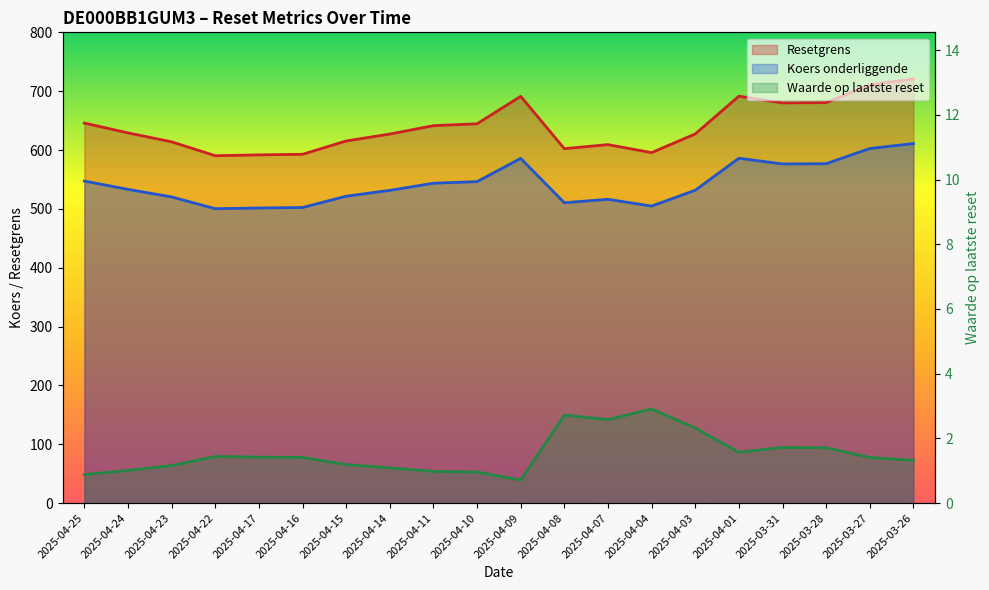

The value of Waarde op laatste reset at 2025-04-09 is 1.1. True or false?

False